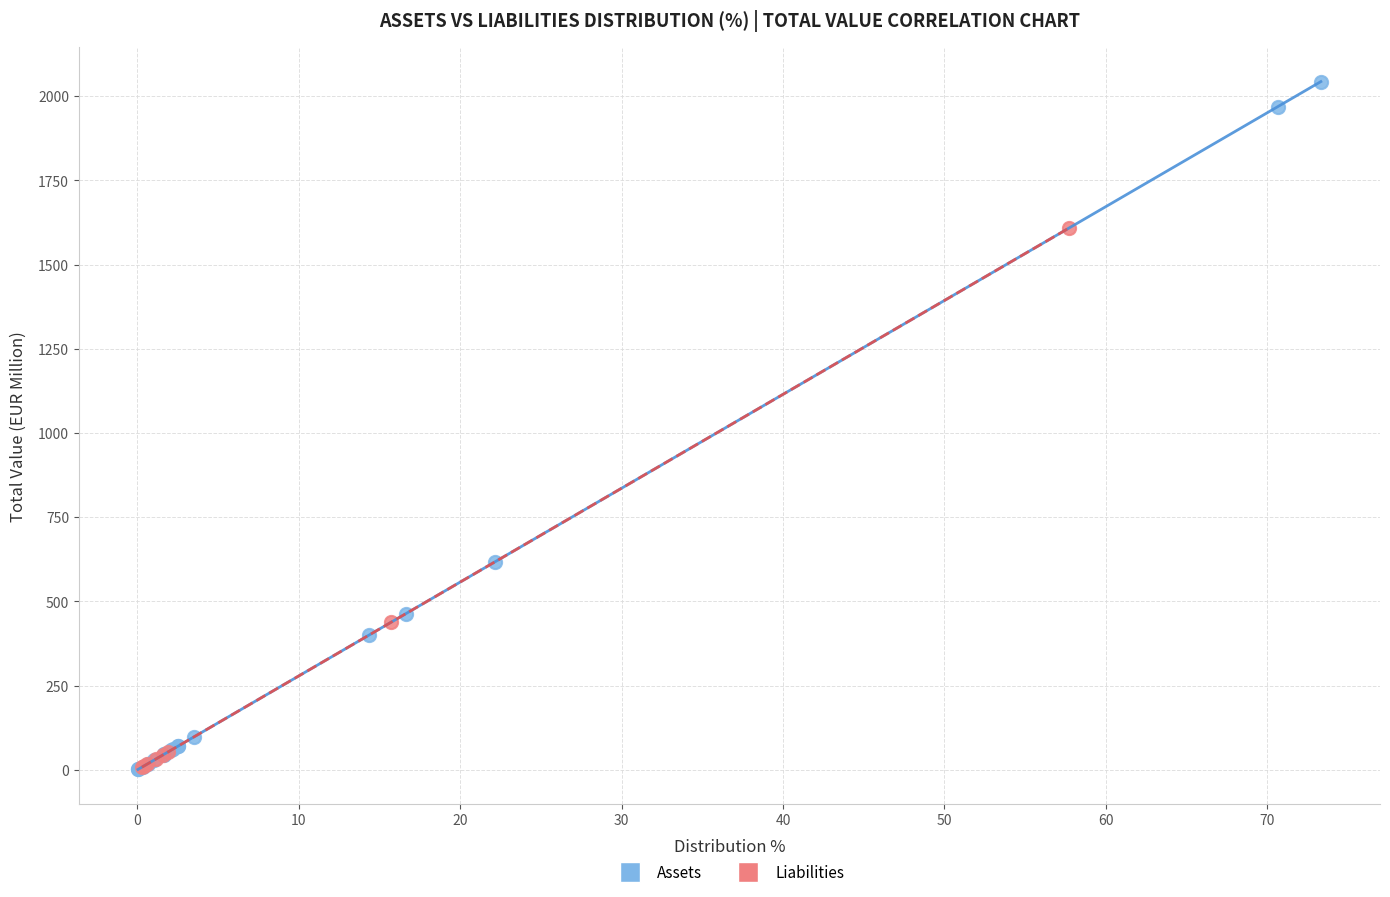

Which series reaches the maximum Y coordinate?

Assets